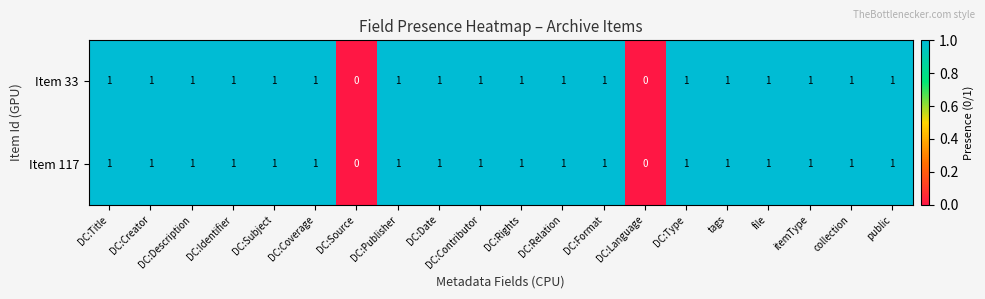

How many values in the Item 117 series are below 1?

2